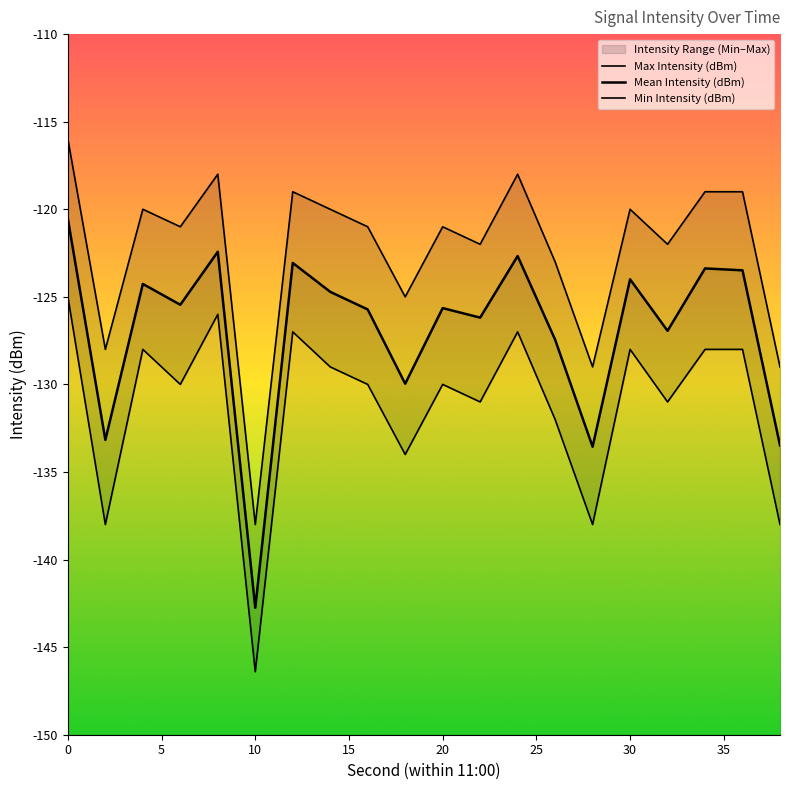

True or false: Max Intensity (dBm) and Mean Intensity (dBm) intersect in this chart.

False